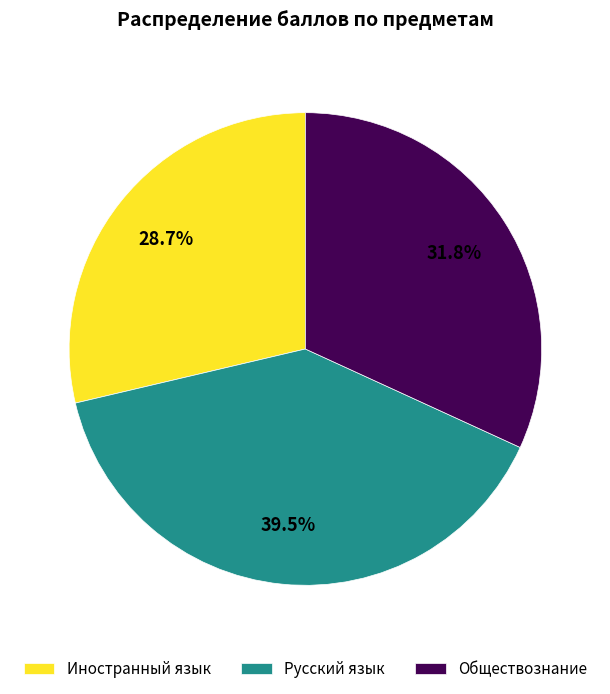

How many slices are in this pie chart?

3